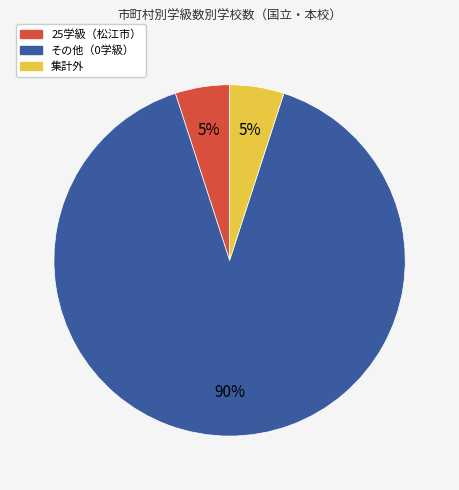

To the nearest percent, what is the difference between the largest and smallest slice percentages?

85%